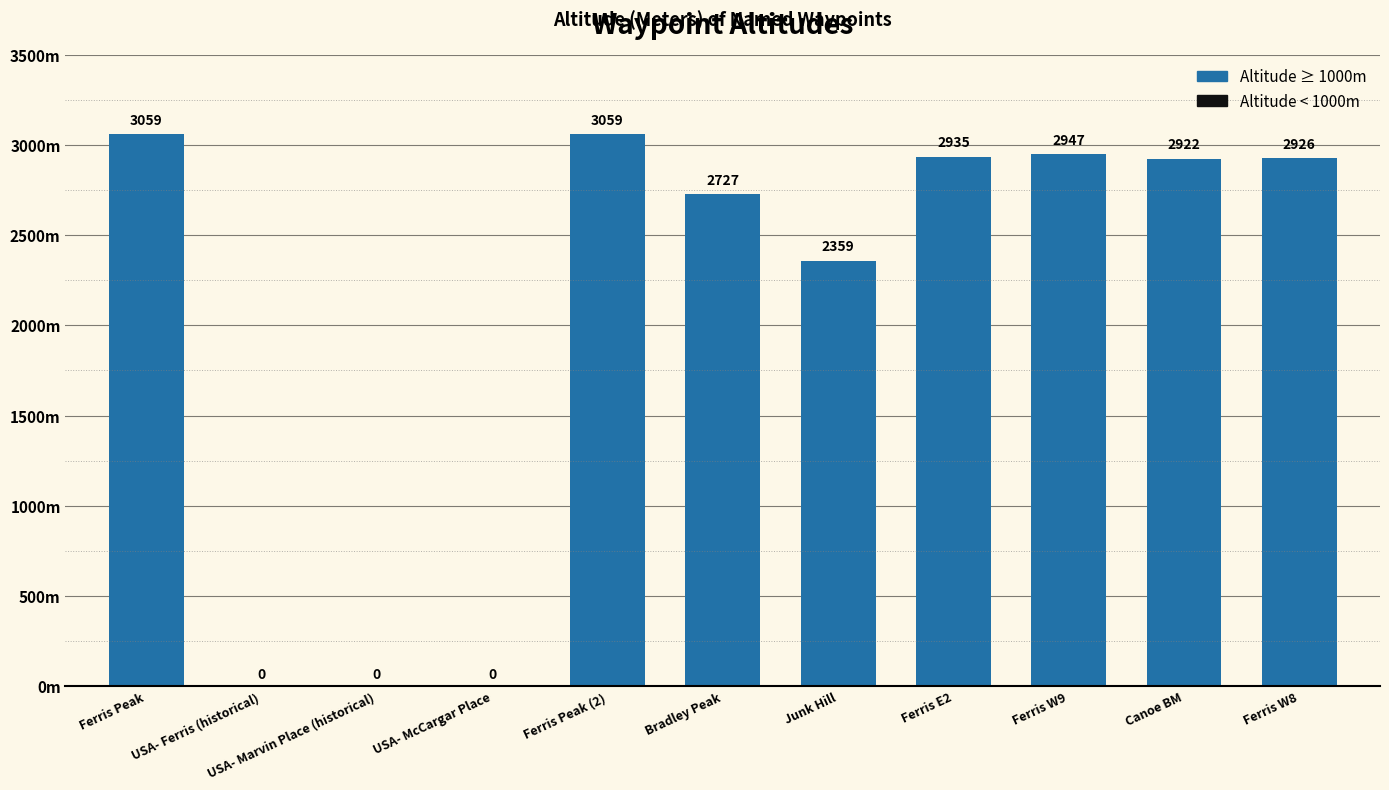

True or false: the data shows 1121 at Ferris Peak (2).

False